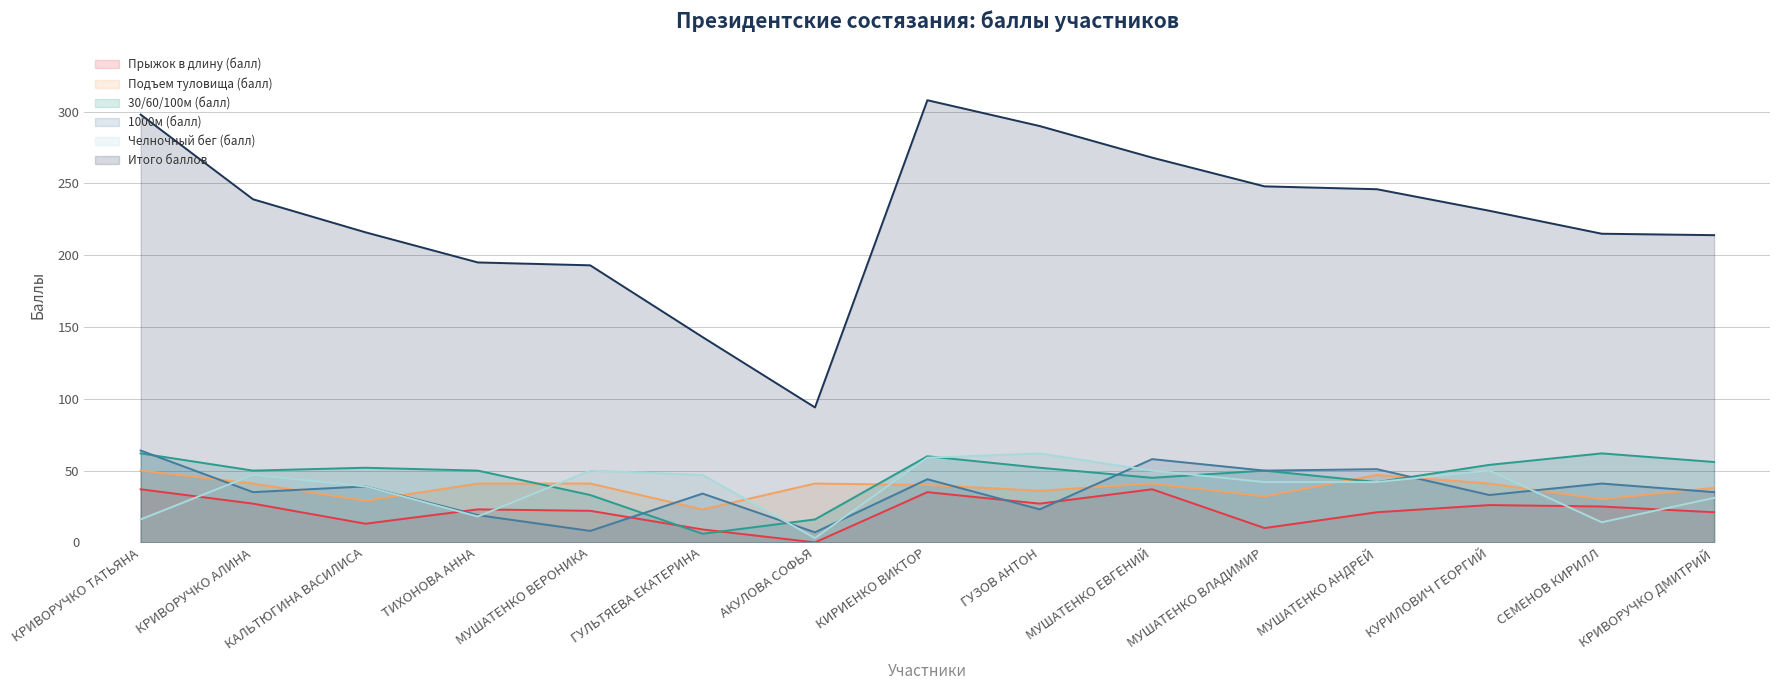

What position from the left is КАЛЬТЮГИНА ВАСИЛИСА?

3